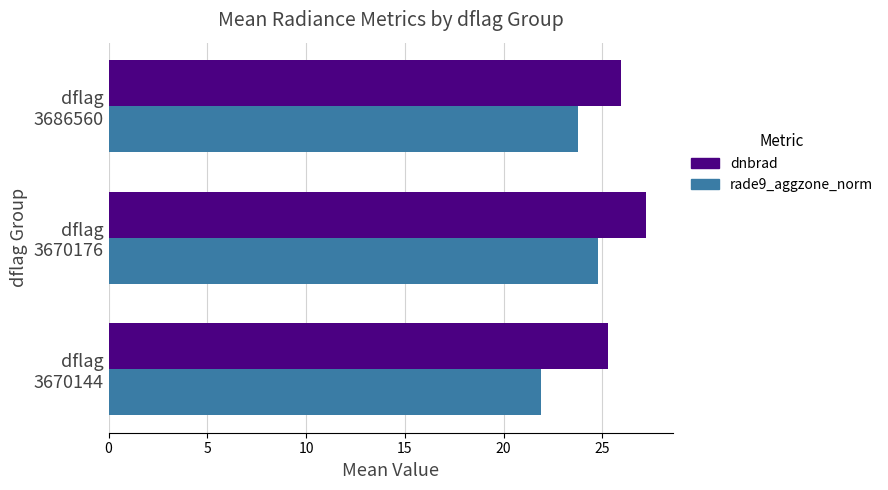

At which category is the sum across all series the highest?

dflag
3670176